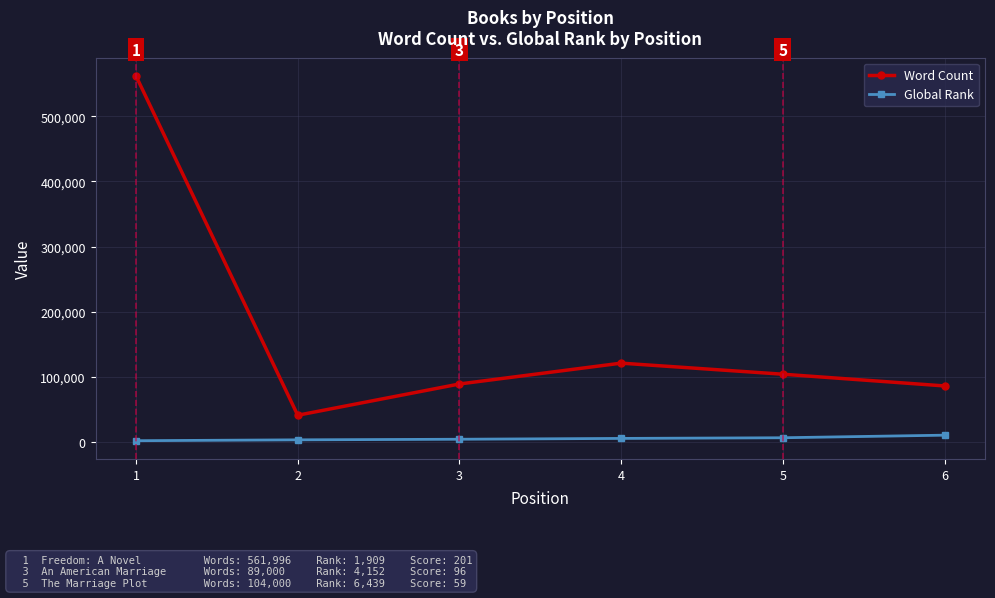

What is the minimum value for Word Count?

41000